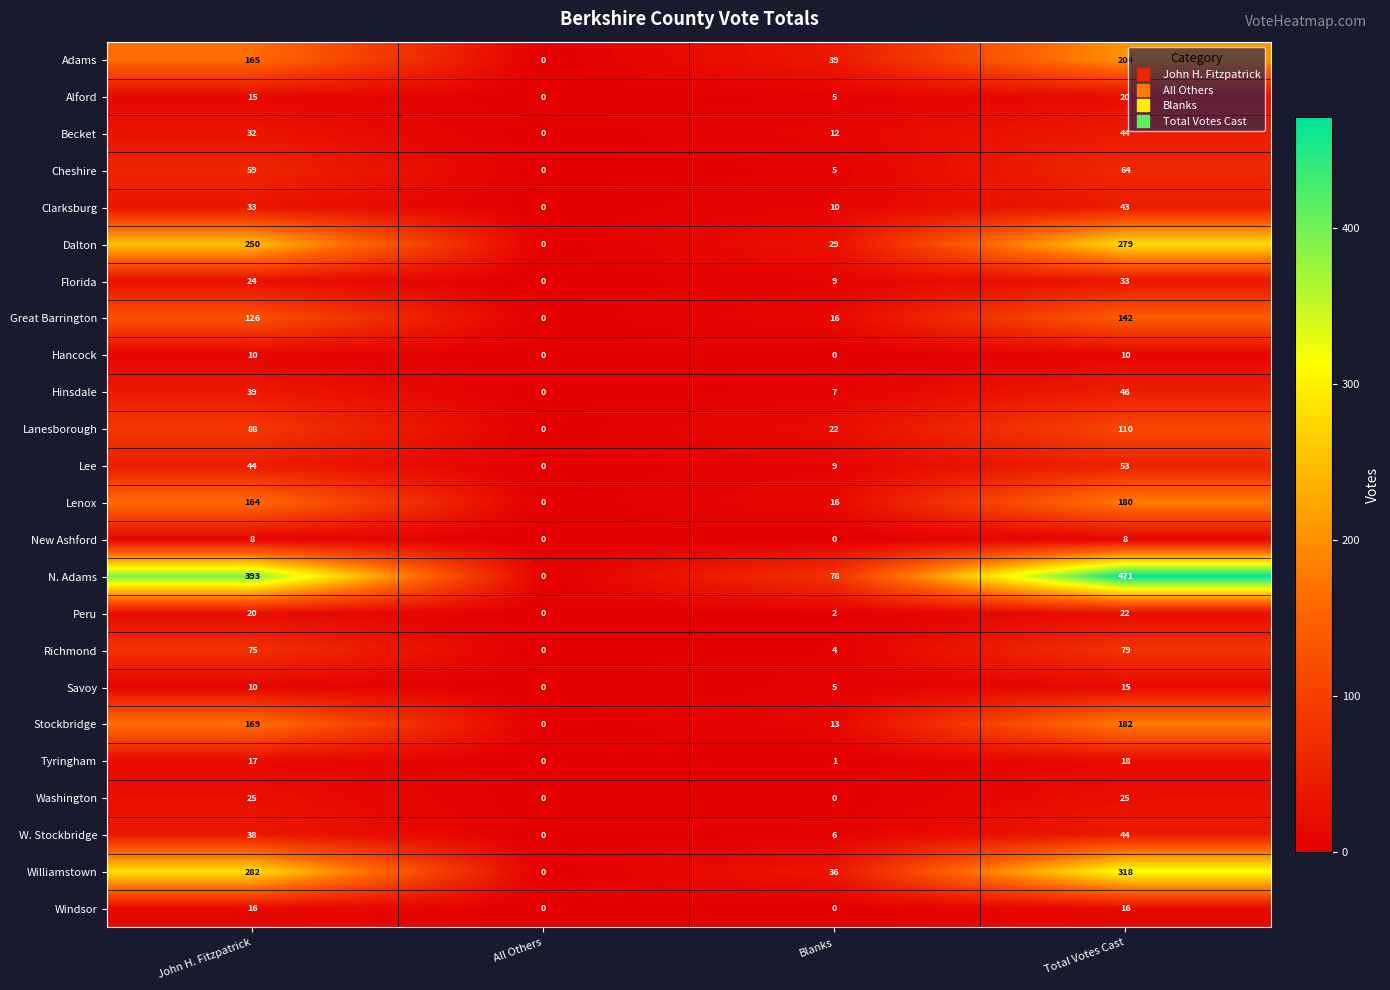

What is the total value across all series at Total Votes Cast?

2426